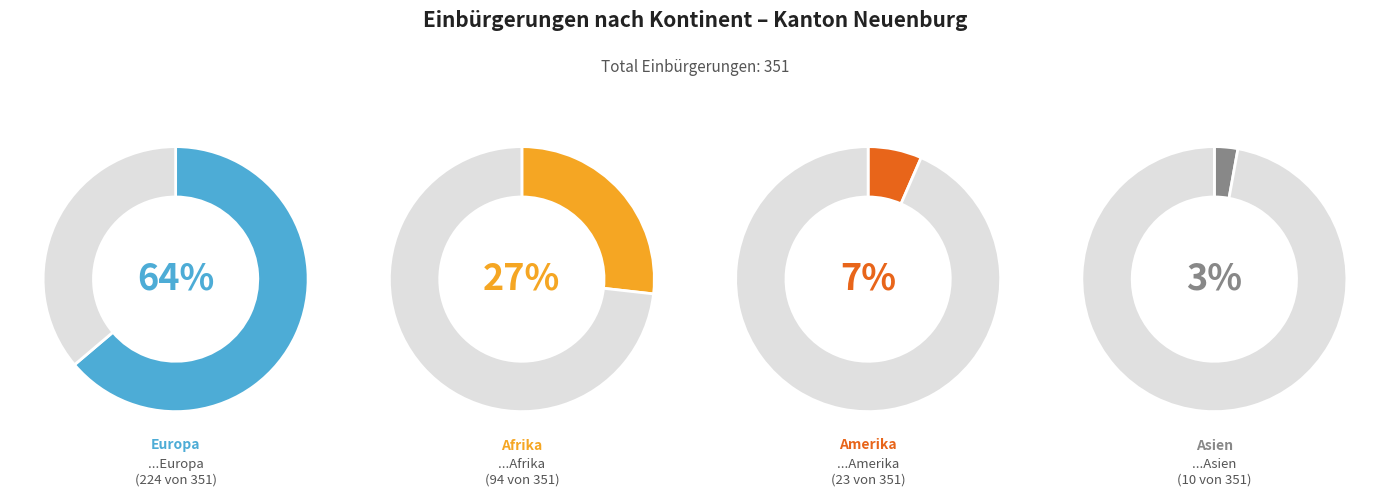

Is there a majority slice in this chart?

Yes